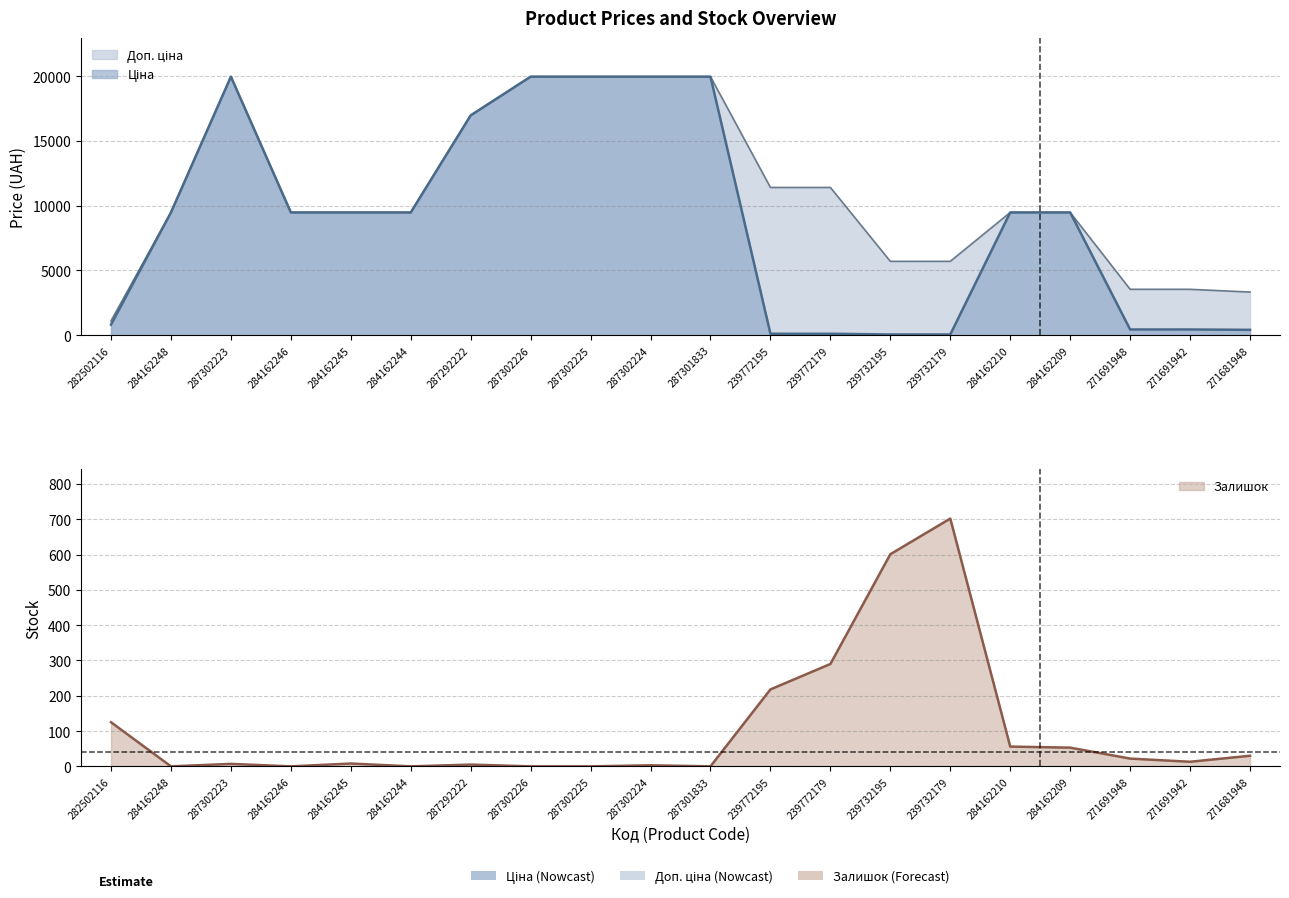

List the series in order of their peak value, highest first.

Ціна, Доп. ціна, Залишок